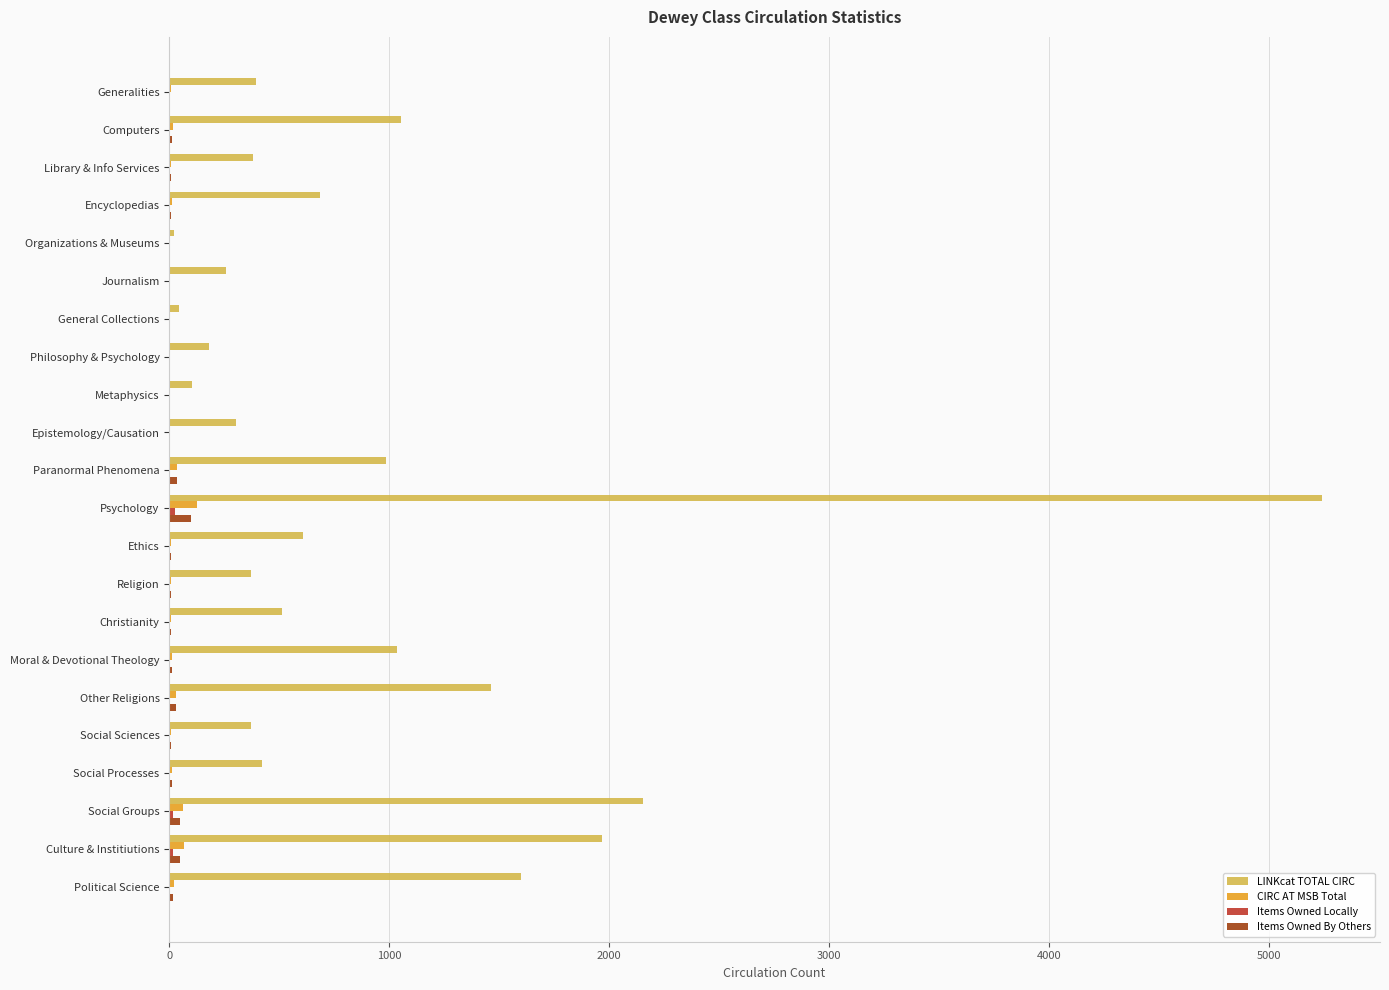

Which series changed the most between Religion and Political Science?

LINKcat TOTAL CIRC